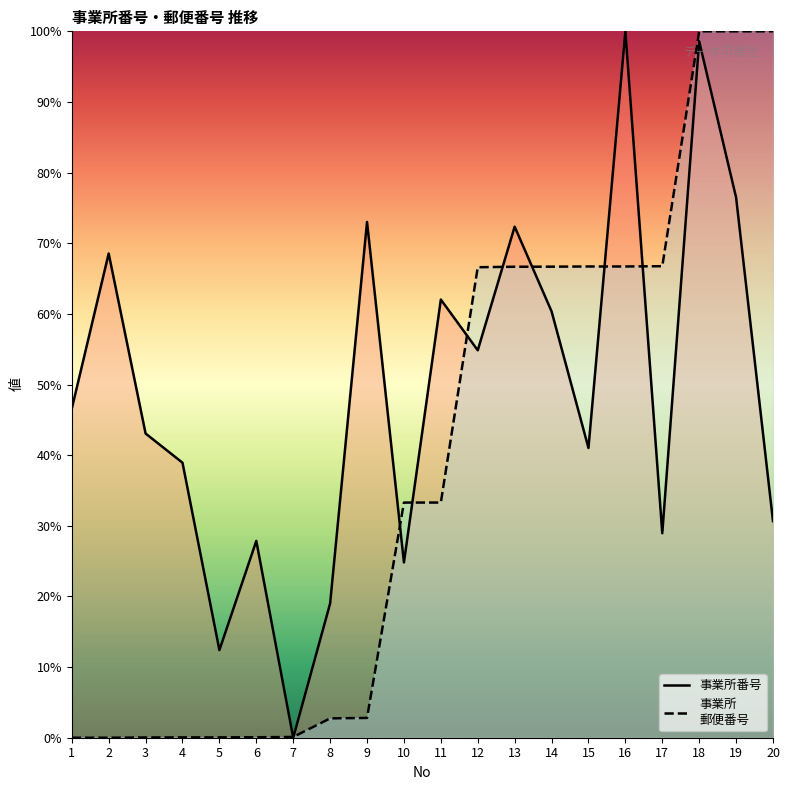

Which label corresponds to the smallest value in the chart?

7